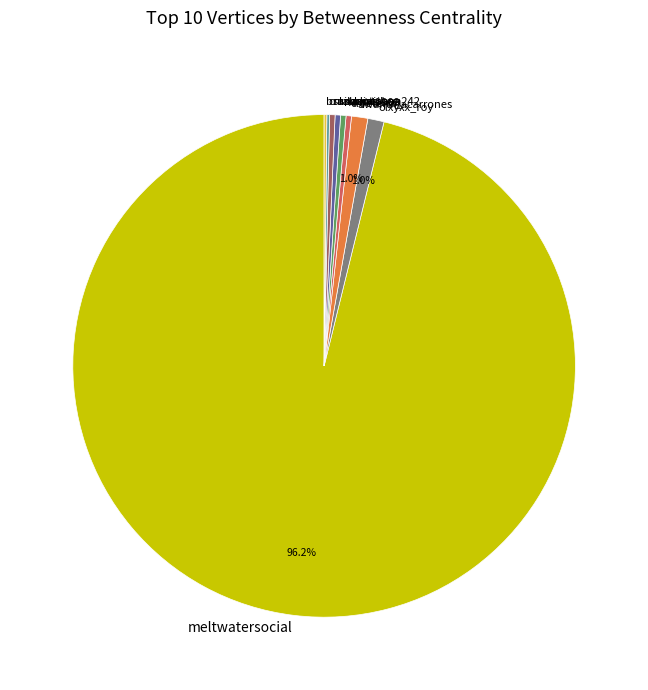

Is there a majority slice in this chart?

Yes